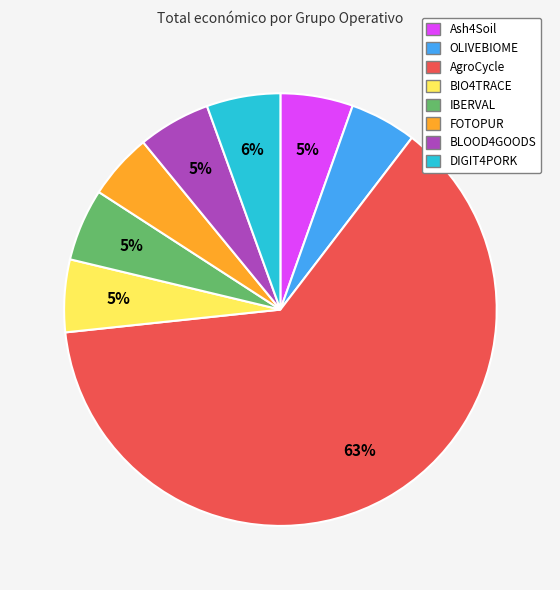

The FOTOPUR slice represents 5% of the pie. True or false?

True